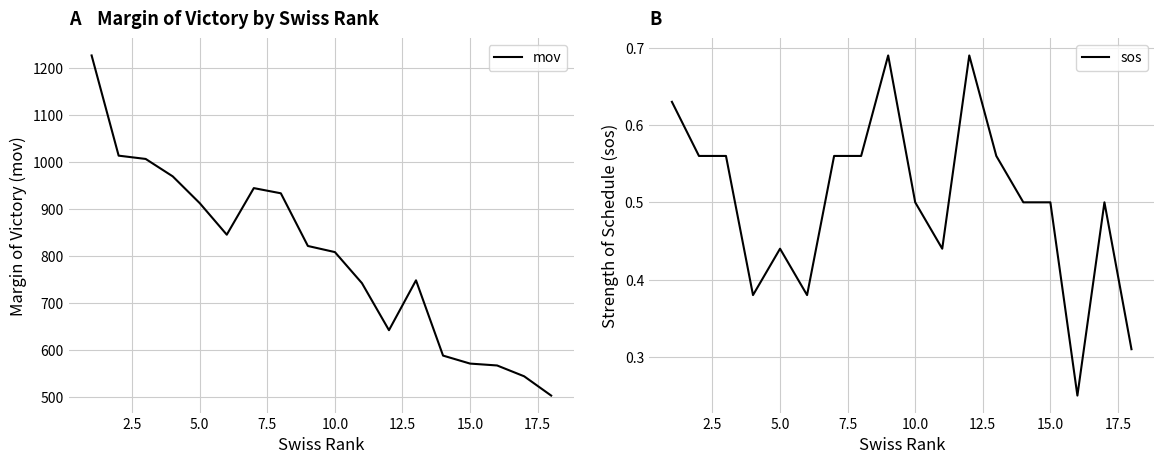

The value of mov at 5.0 is 913. True or false?

True